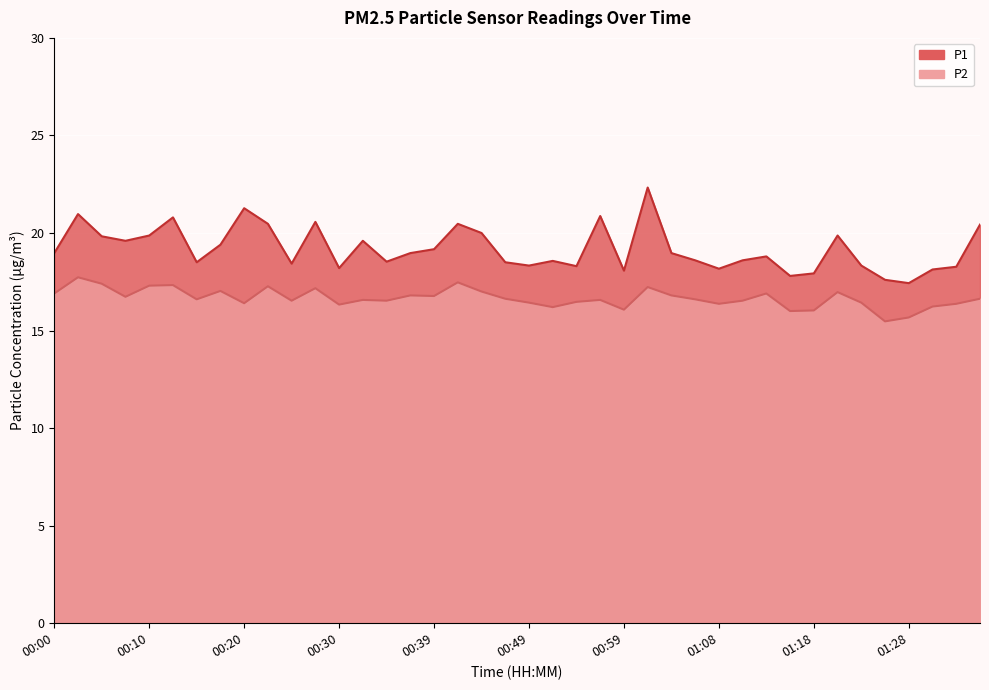

Reading left to right, list all the values displayed in this chart.

P1: 00:00=19.0	00:03=21.0	00:05=19.8	00:08=19.6	00:10=19.9	00:12=20.8	00:15=18.5	00:17=19.4	00:20=21.3	00:22=20.5	00:25=18.4	00:27=20.6	00:30=18.2	00:32=19.6	00:34=18.5	00:37=19.0	00:39=19.2	00:42=20.5	00:44=20.0	00:47=18.5	00:49=18.3	00:51=18.6	00:54=18.3	00:56=20.9	00:59=18.1	01:01=22.3	01:04=19.0	01:06=18.6	01:08=18.2	01:11=18.6	01:13=18.8	01:16=17.8	01:18=17.9	01:21=19.9	01:23=18.3	01:25=17.6	01:28=17.4	01:30=18.1	01:33=18.3	01:35=20.4
P2: 00:00=16.9	00:03=17.7	00:05=17.4	00:08=16.7	00:10=17.3	00:12=17.3	00:15=16.6	00:17=17.0	00:20=16.4	00:22=17.3	00:25=16.5	00:27=17.2	00:30=16.3	00:32=16.6	00:34=16.5	00:37=16.8	00:39=16.8	00:42=17.5	00:44=17.0	00:47=16.6	00:49=16.4	00:51=16.2	00:54=16.5	00:56=16.6	00:59=16.1	01:01=17.2	01:04=16.8	01:06=16.6	01:08=16.4	01:11=16.5	01:13=16.9	01:16=16.0	01:18=16.0	01:21=17.0	01:23=16.4	01:25=15.5	01:28=15.7	01:30=16.2	01:33=16.4	01:35=16.6